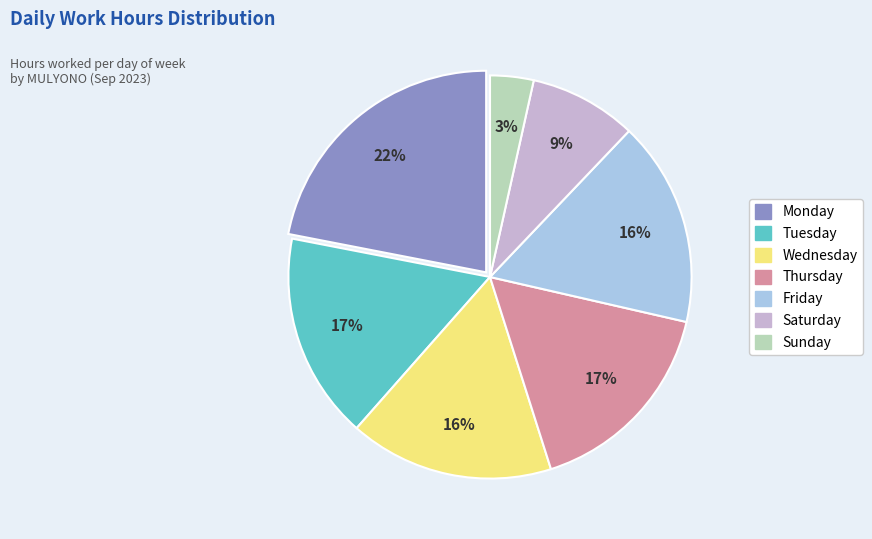

Is there any slice that represents more than half of the pie?

No